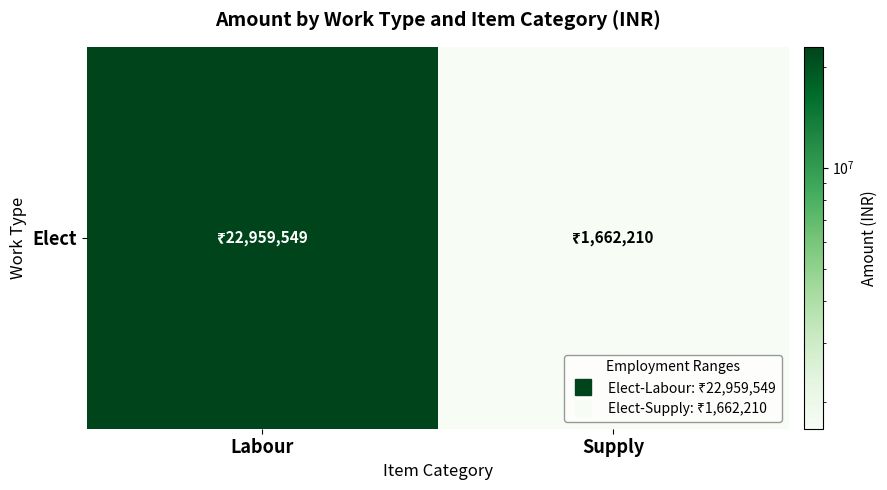

True or false: the data shows 1015804.6 at Supply.

False